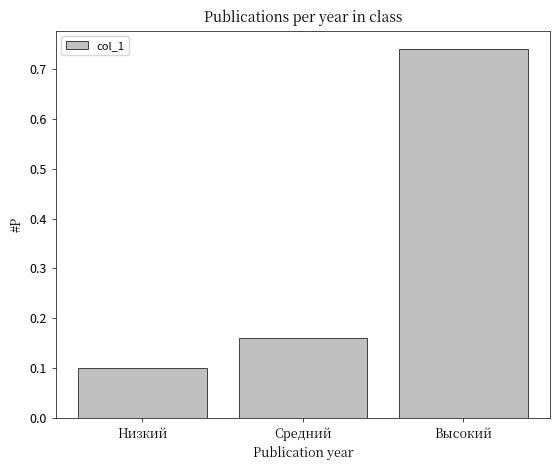

Between Низкий and Высокий, which is larger?

Высокий